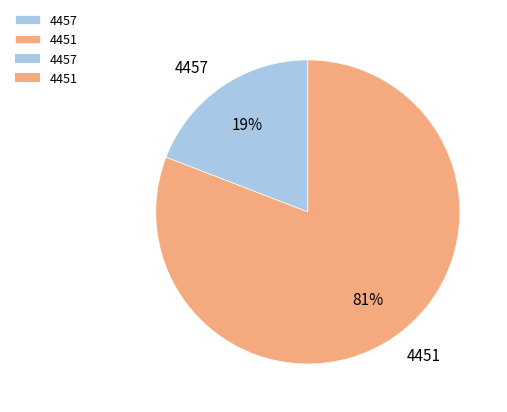

How many segments does this pie chart have?

2